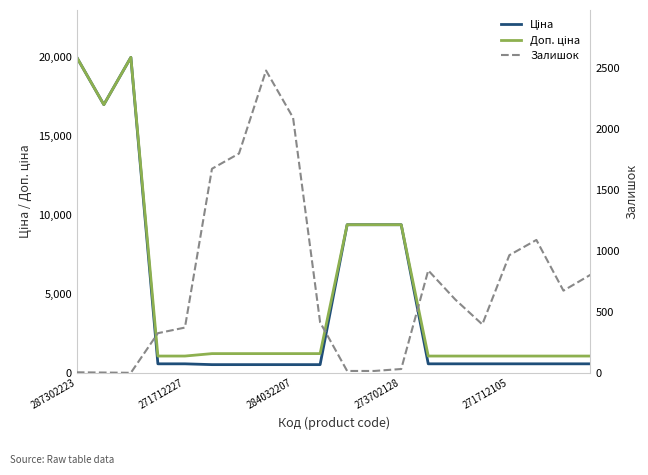

What is the sum of all Залишок values?

14654.0